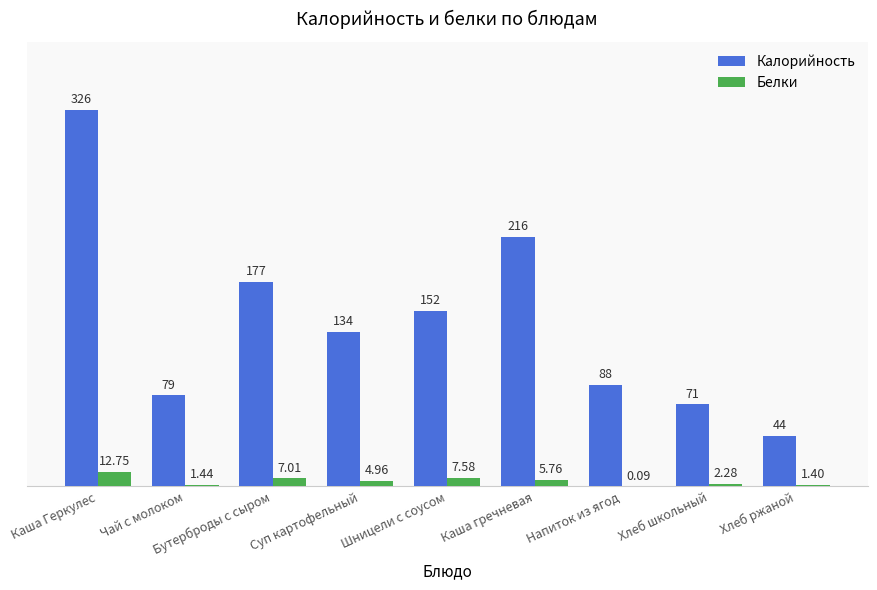

What is the sum of the Калорийность values at Хлеб ржаной and Чай с молоком?

123.0